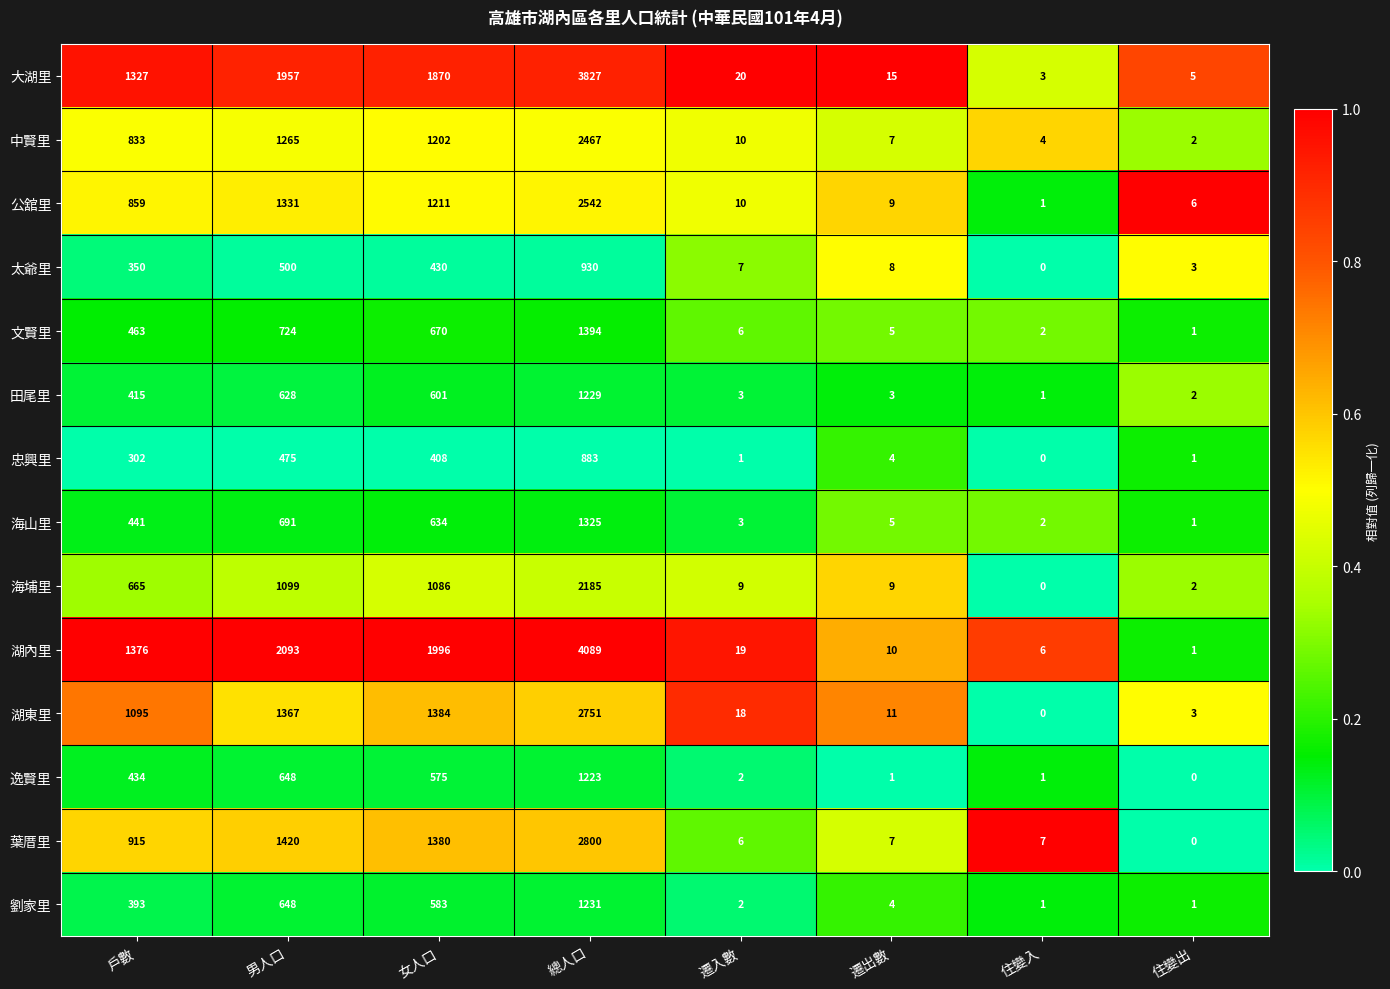

What is the total value across all series at 住變入?

28